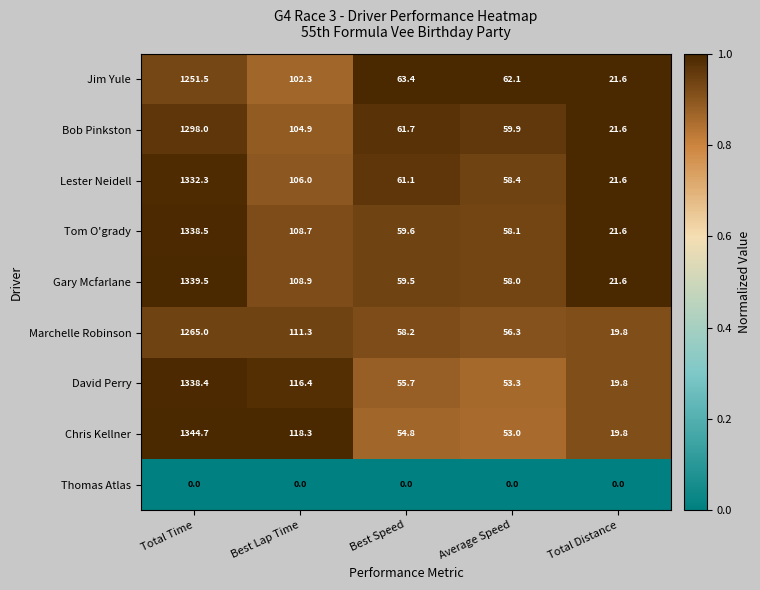

What is the difference between the highest and lowest values at Average Speed?

62.1